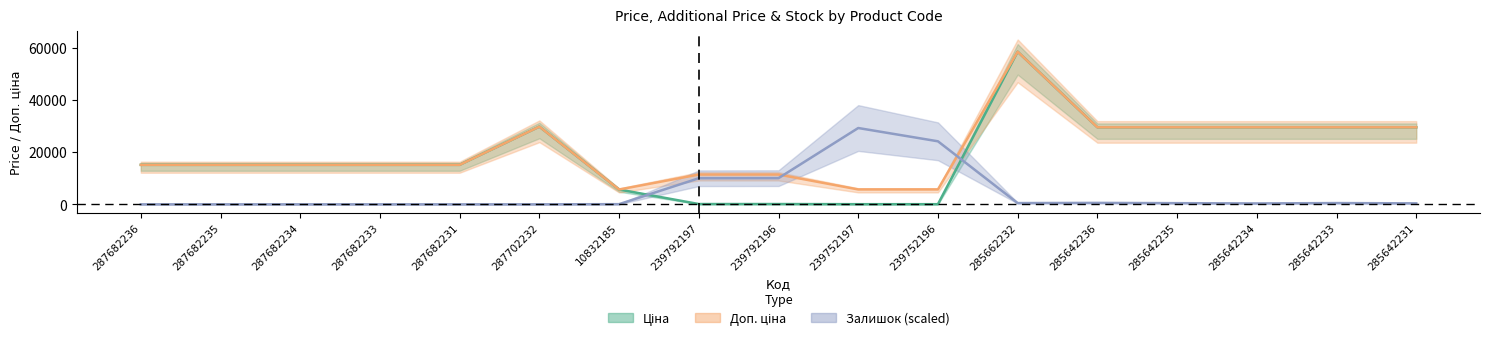

What is the total value across all series at 287682234?

30240.0